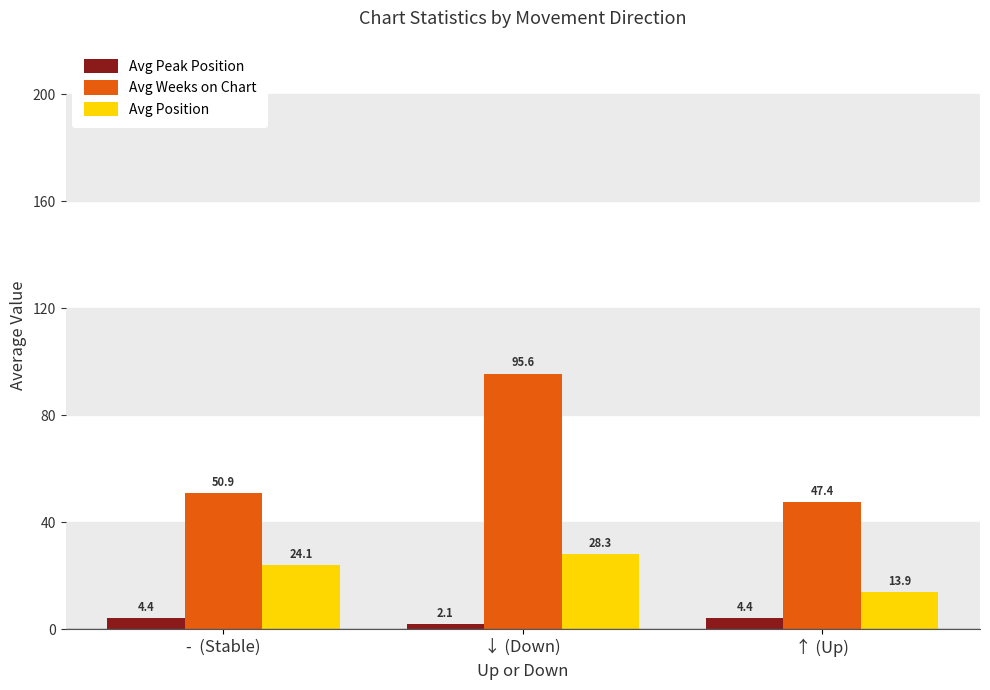

What is the label of the 2nd bar from the left?

↓ (Down)